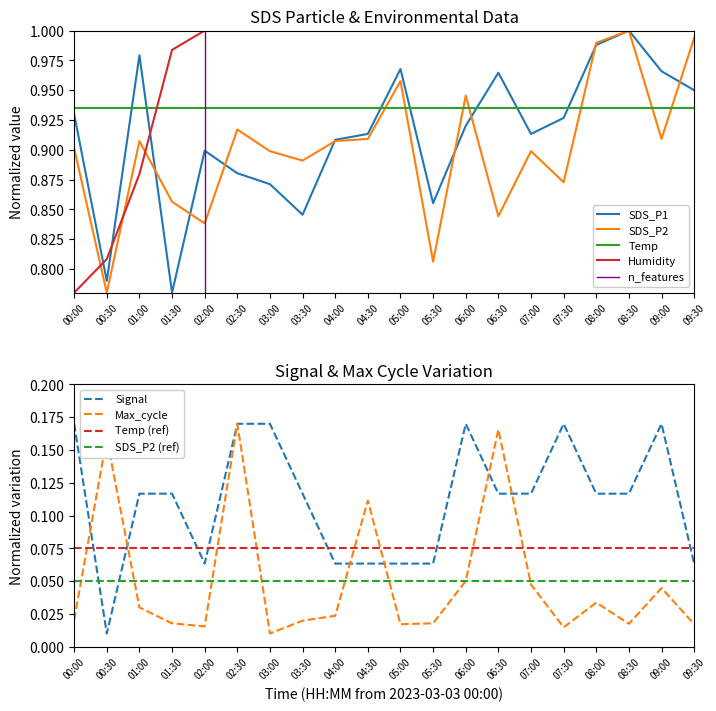

The SDS_P1 series shows 0.4 at 01:30. True or false?

False